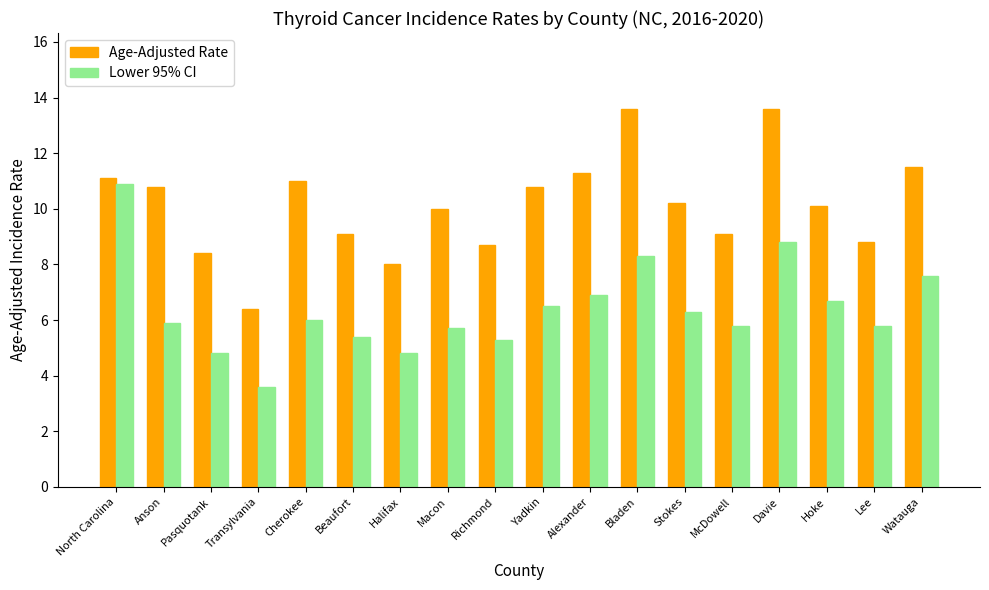

True or false: Lower 95% CI has a value of 3.6 at Bladen.

False